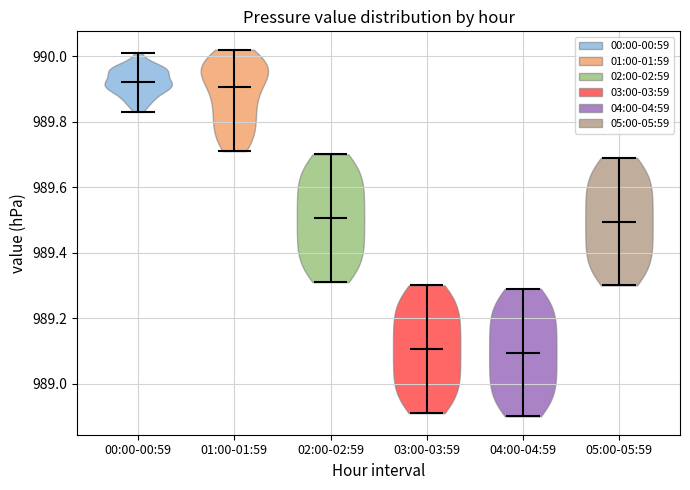

Reading left to right, read every violin against the y-axis: where its median line is, and the lowest and highest points it reaches. The values are not printed on the chart, so give them approximately, as read against the axis.

00:00-00:59: median line 989.92, lowest point 989.84, highest point 990.02
01:00-01:59: median line 989.90, lowest point 989.72, highest point 990.02
02:00-02:59: median line 989.50, lowest point 989.32, highest point 989.70
03:00-03:59: median line 989.10, lowest point 988.92, highest point 989.30
04:00-04:59: median line 989.10, lowest point 988.90, highest point 989.30
05:00-05:59: median line 989.50, lowest point 989.30, highest point 989.70